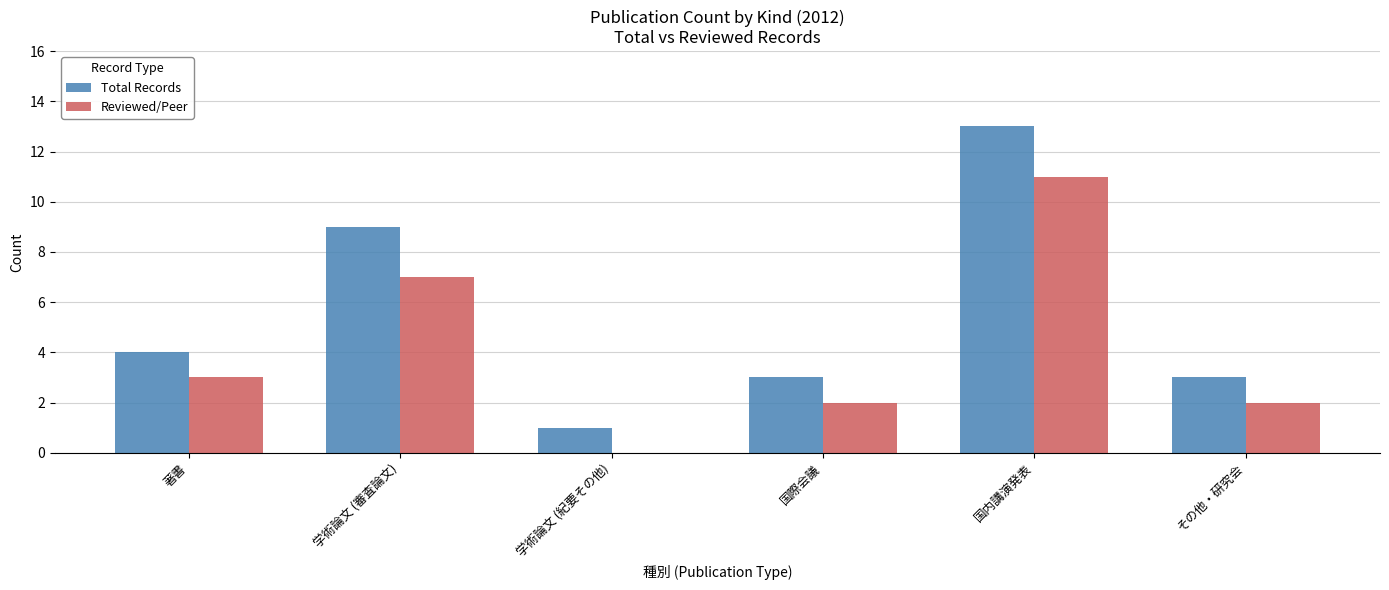

At which category is the sum across all series the highest?

国内講演発表